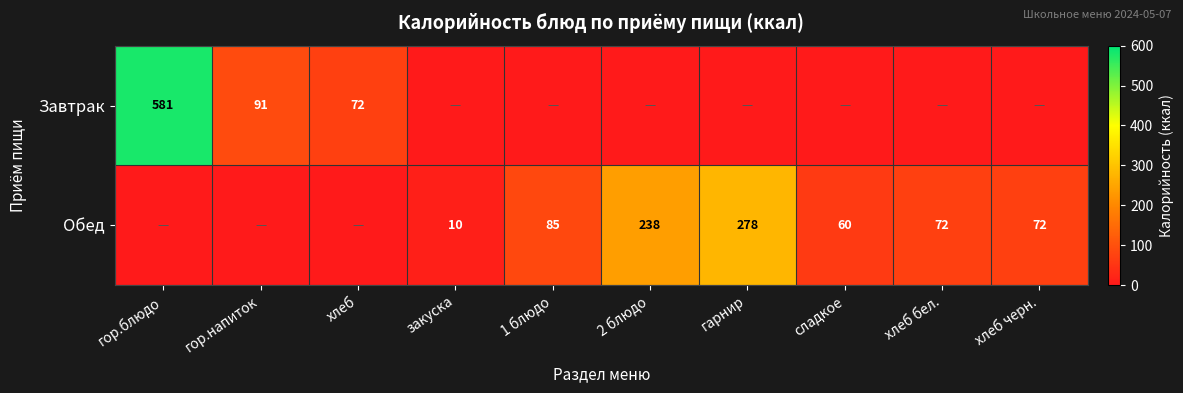

What is the sum of the Обед values at 1 блюдо and 2 блюдо?

323